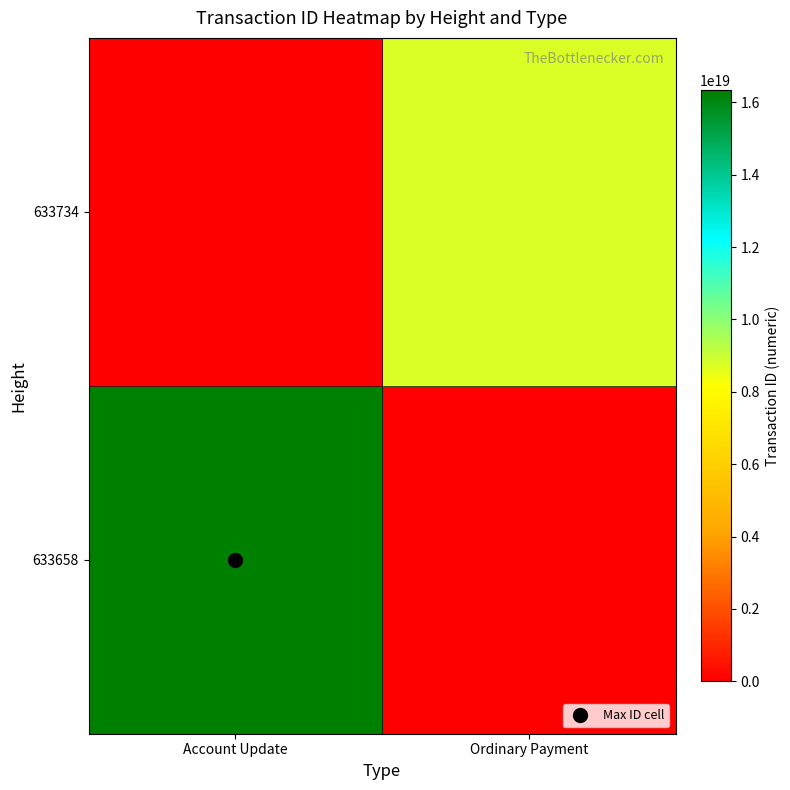

Reading left to right, list all the values displayed in this chart.

633658: Account Update=16333056233282369536	Ordinary Payment=0
633734: Account Update=0	Ordinary Payment=8741591803997441024